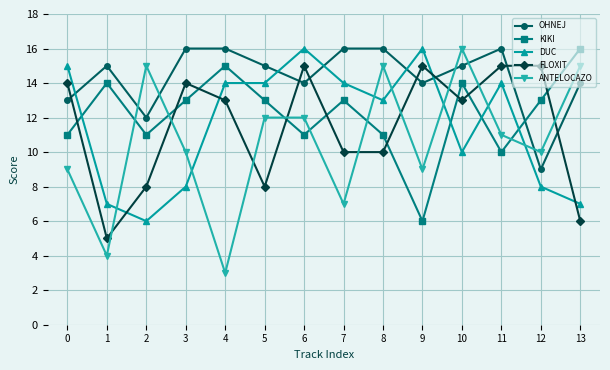

What is the difference between the second highest and minimum values in the DUC series?

10